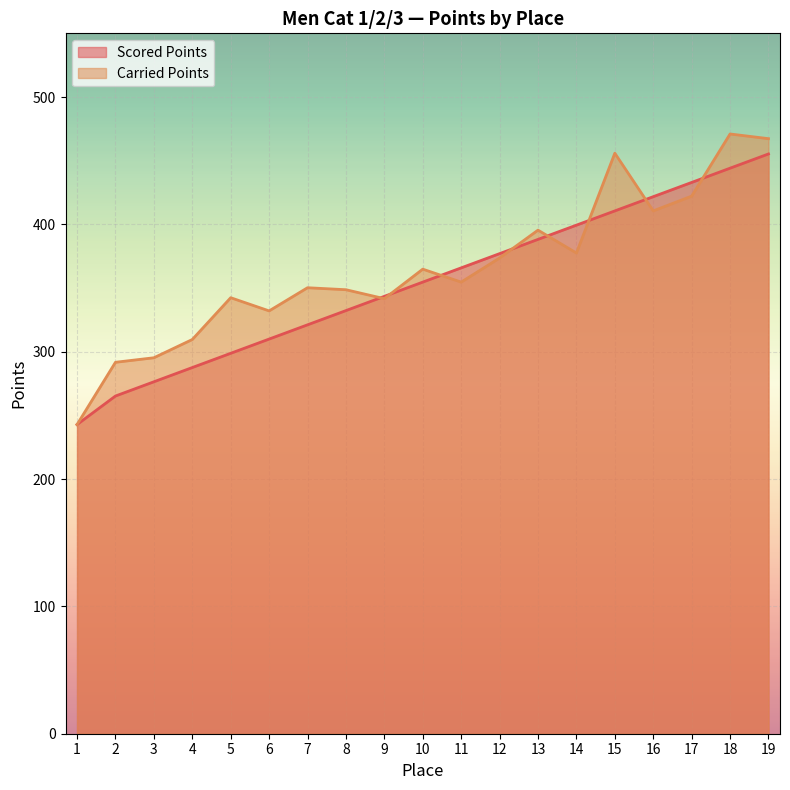

What is the spread (max minus min) of values at 14?

21.9